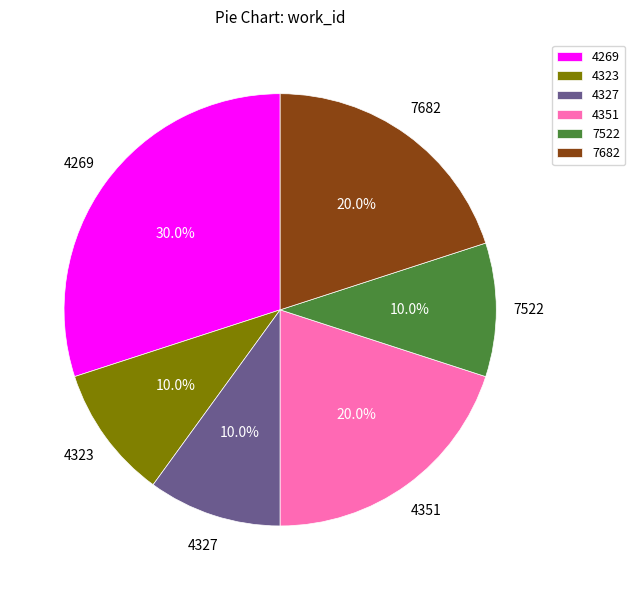

Count the number of slices in the pie.

6